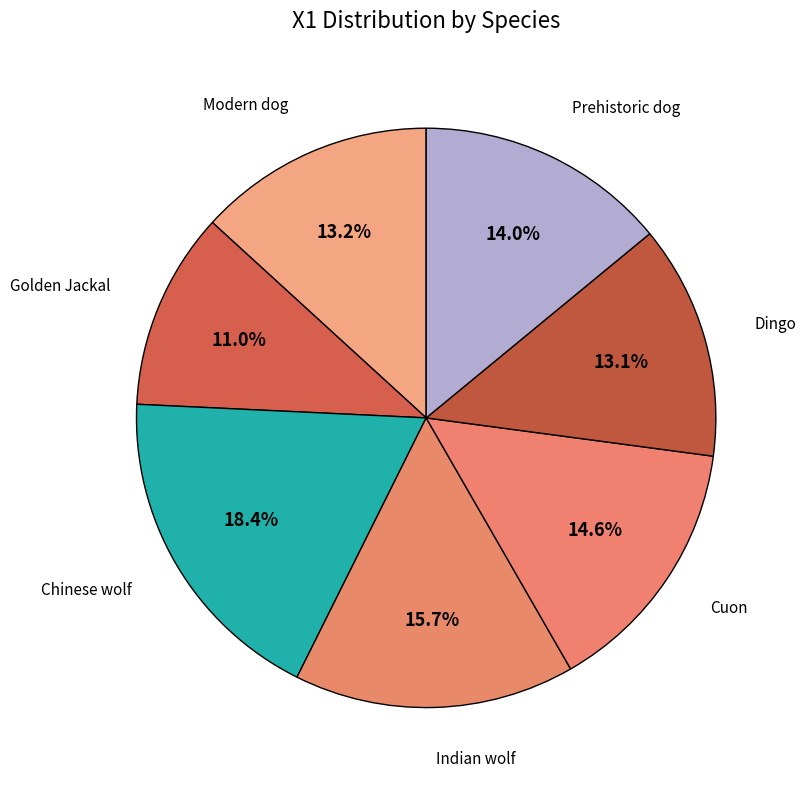

What percentage is the Cuon slice, to the nearest percent?

15%